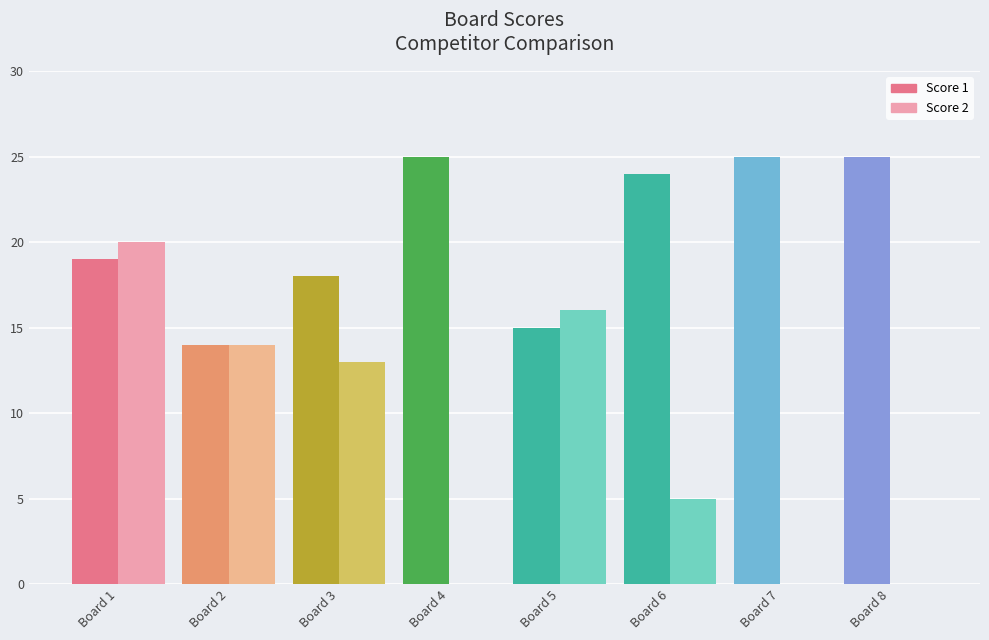

How many data points does each series have?

8